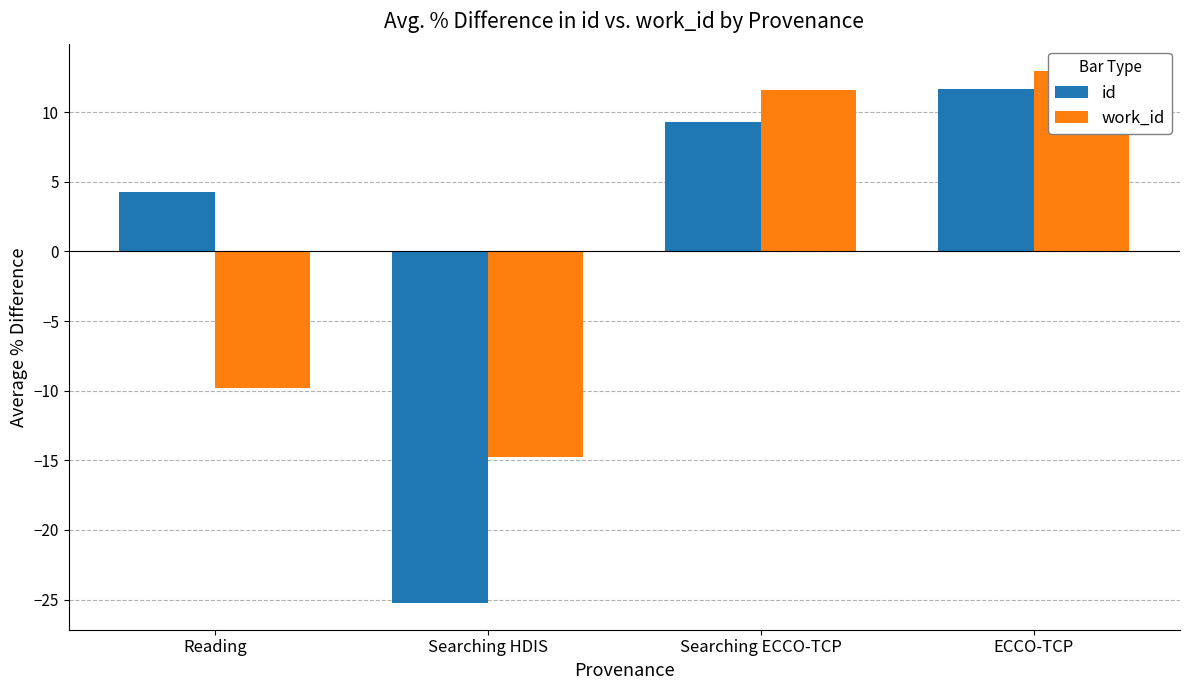

What position from the right is ECCO-TCP?

1